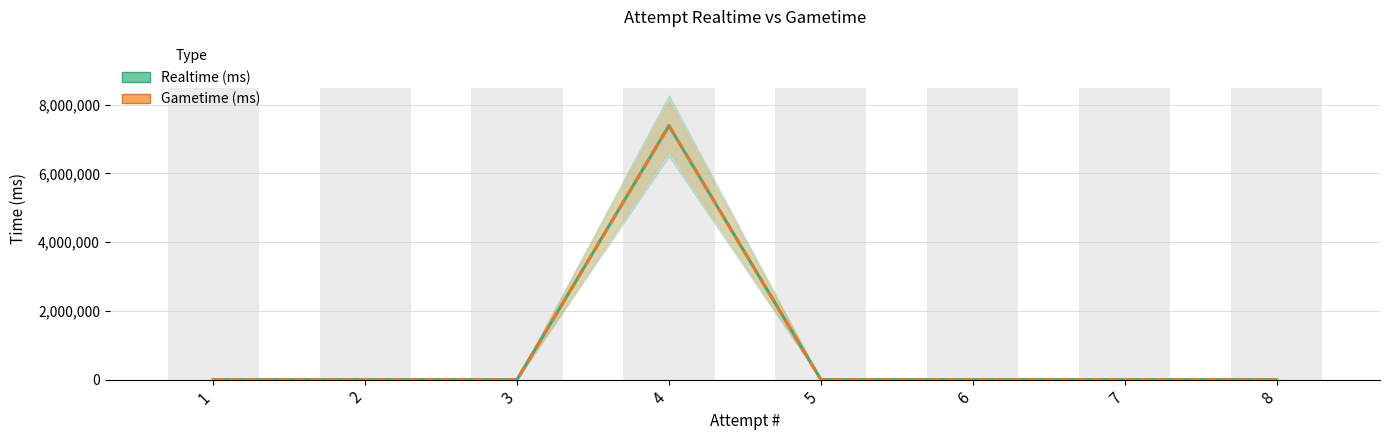

How many groups of bars are there?

8